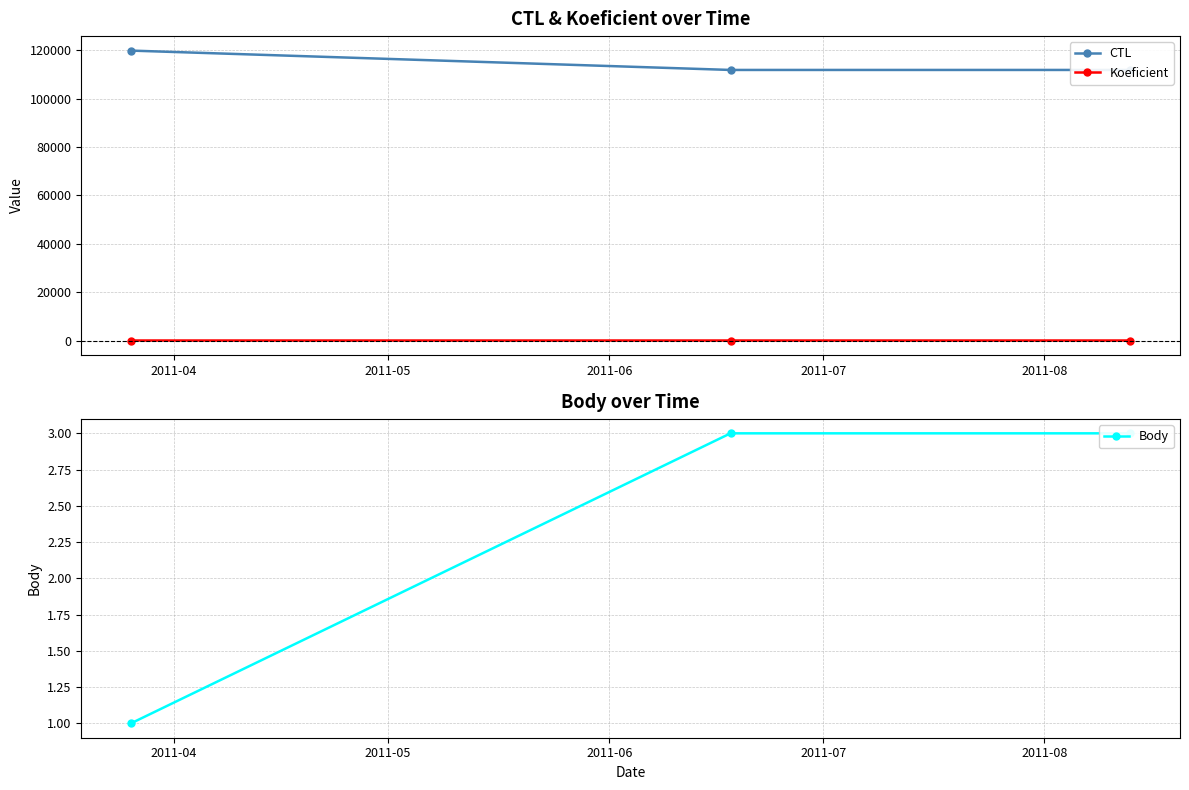

Does the chart display data point markers on the line(s)?

Yes